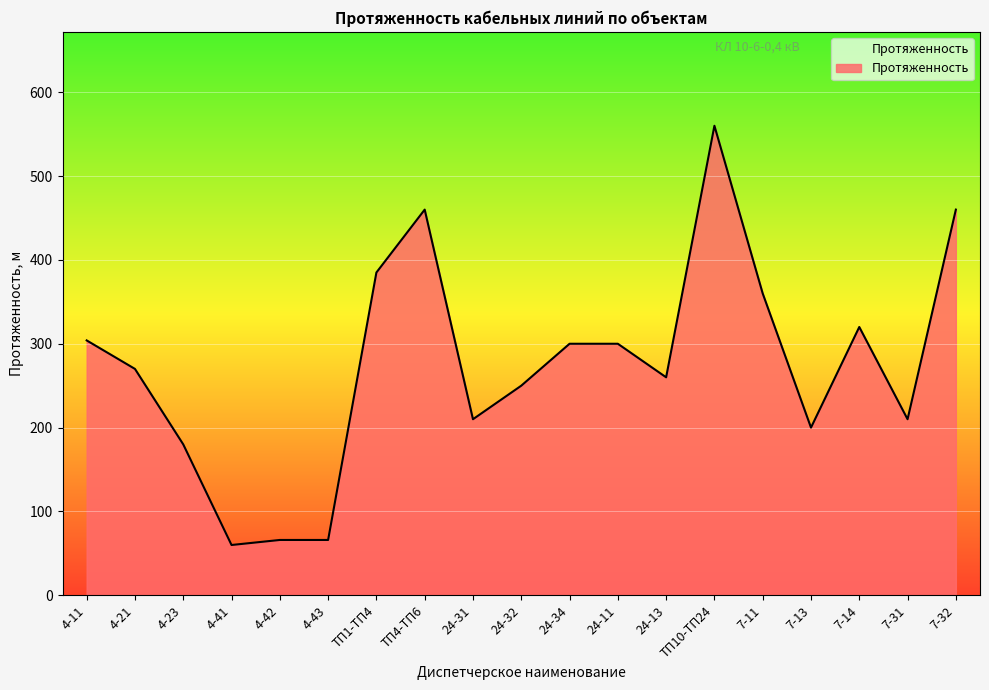

What is the sum of the values at 4-21 and 24-34?

570